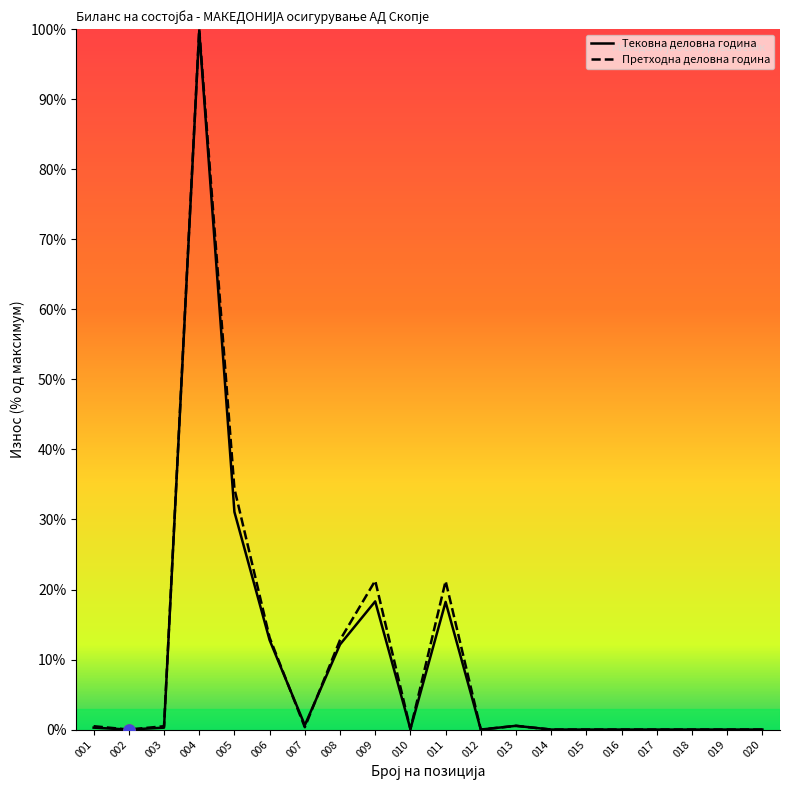

Does the chart display data point markers on the line(s)?

No